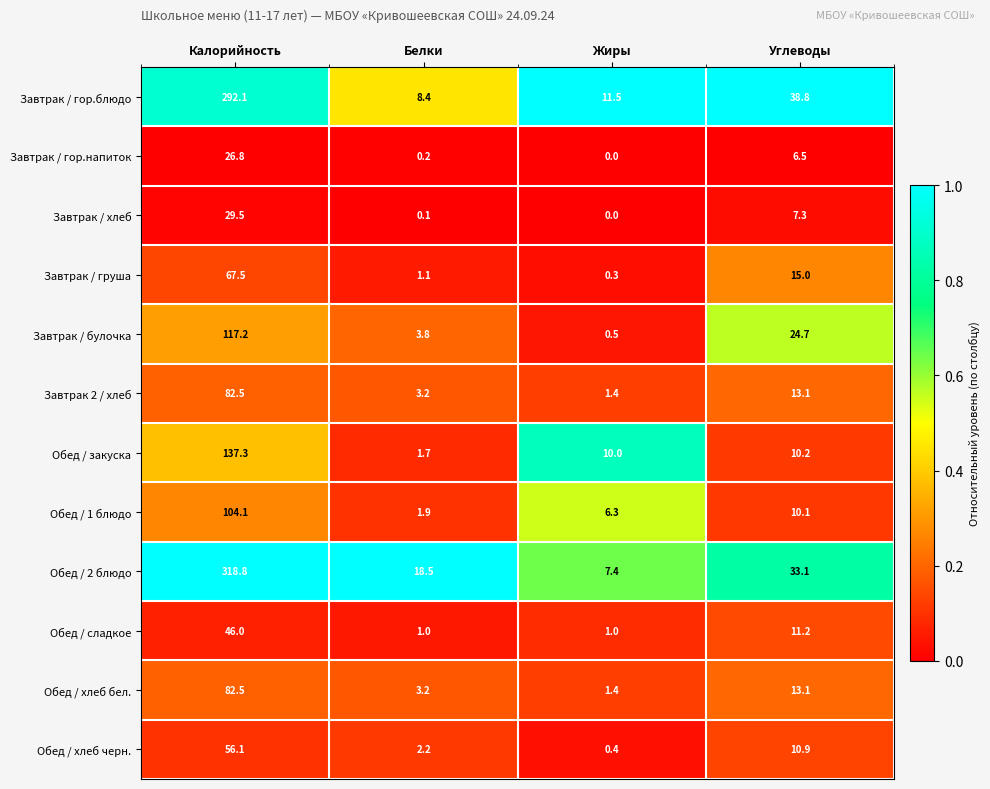

What is the difference between the Обед / закуска values at Калорийность and Жиры?

127.3